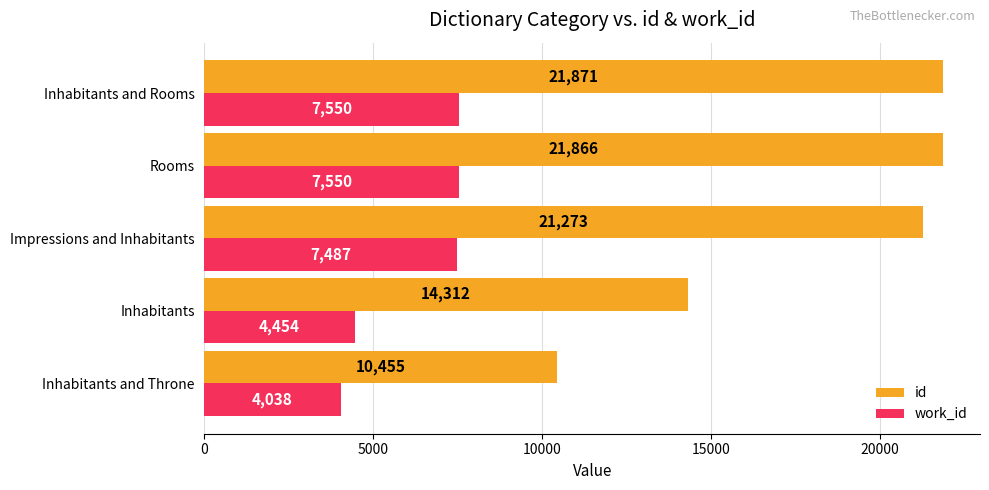

Rank the series by their average value, from lowest to highest.

work_id, id